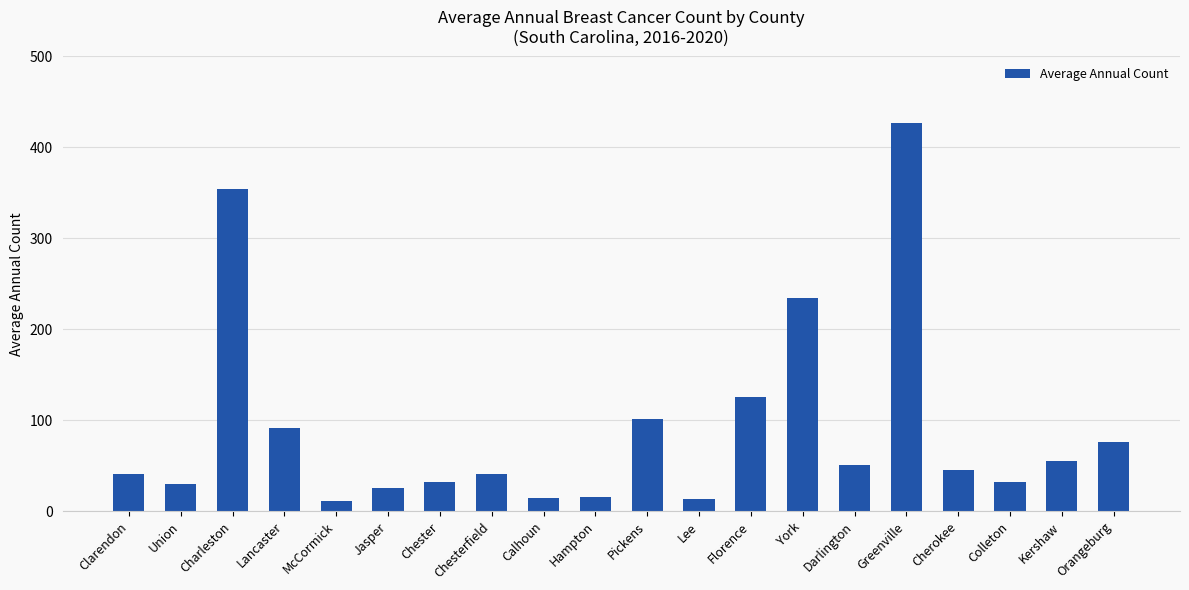

Are the bars horizontal?

No